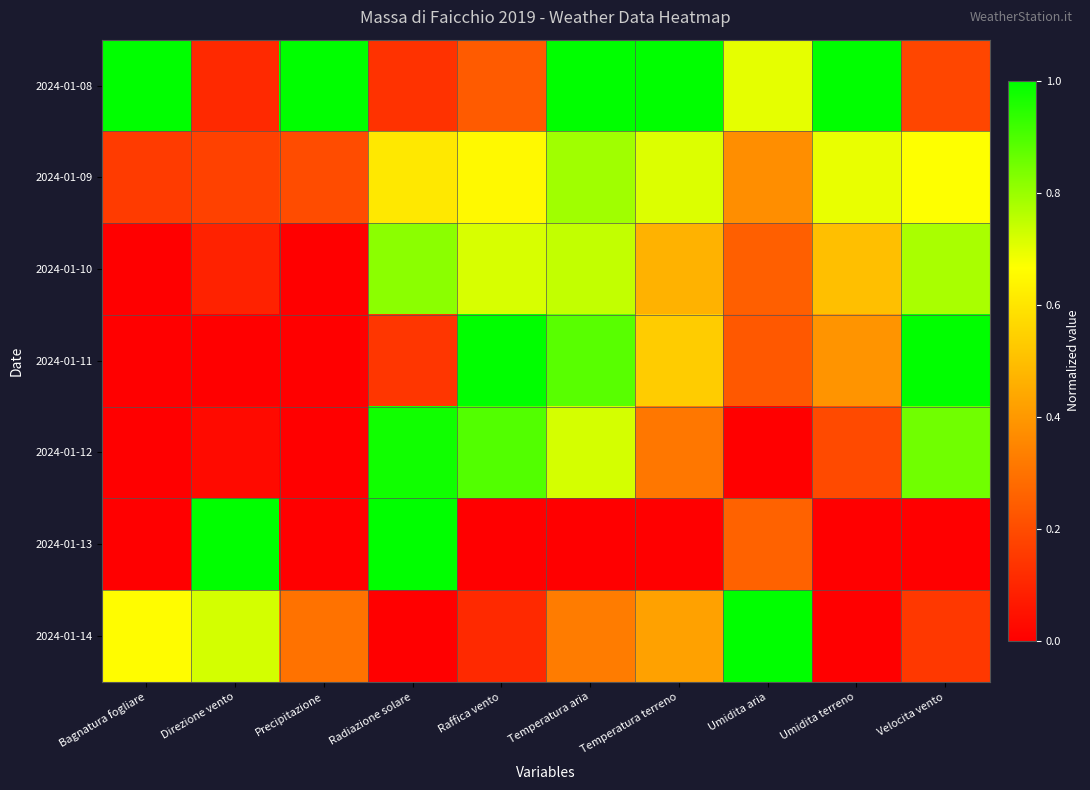

What is the total value across all series at Direzione vento?

2.1